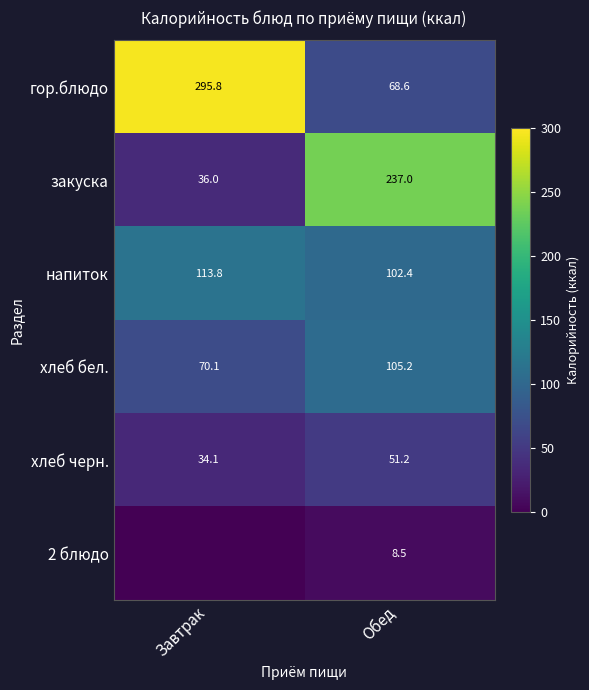

Rank the categories by закуска value from highest to lowest.

Обед, Завтрак